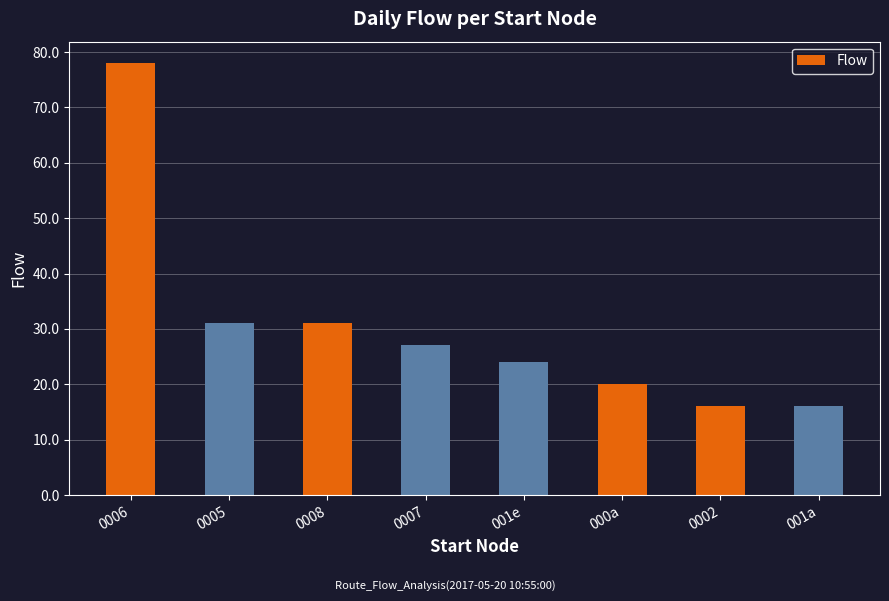

The value at 0008 is 12. True or false?

False